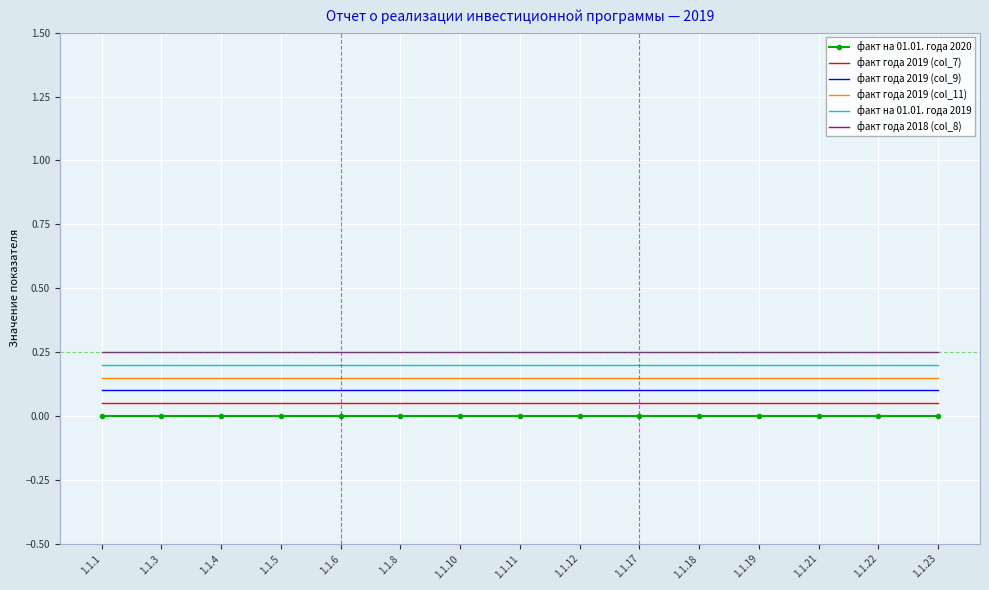

True or false: факт на 01.01. года 2020 and факт на 01.01. года 2019 cross at least once.

False